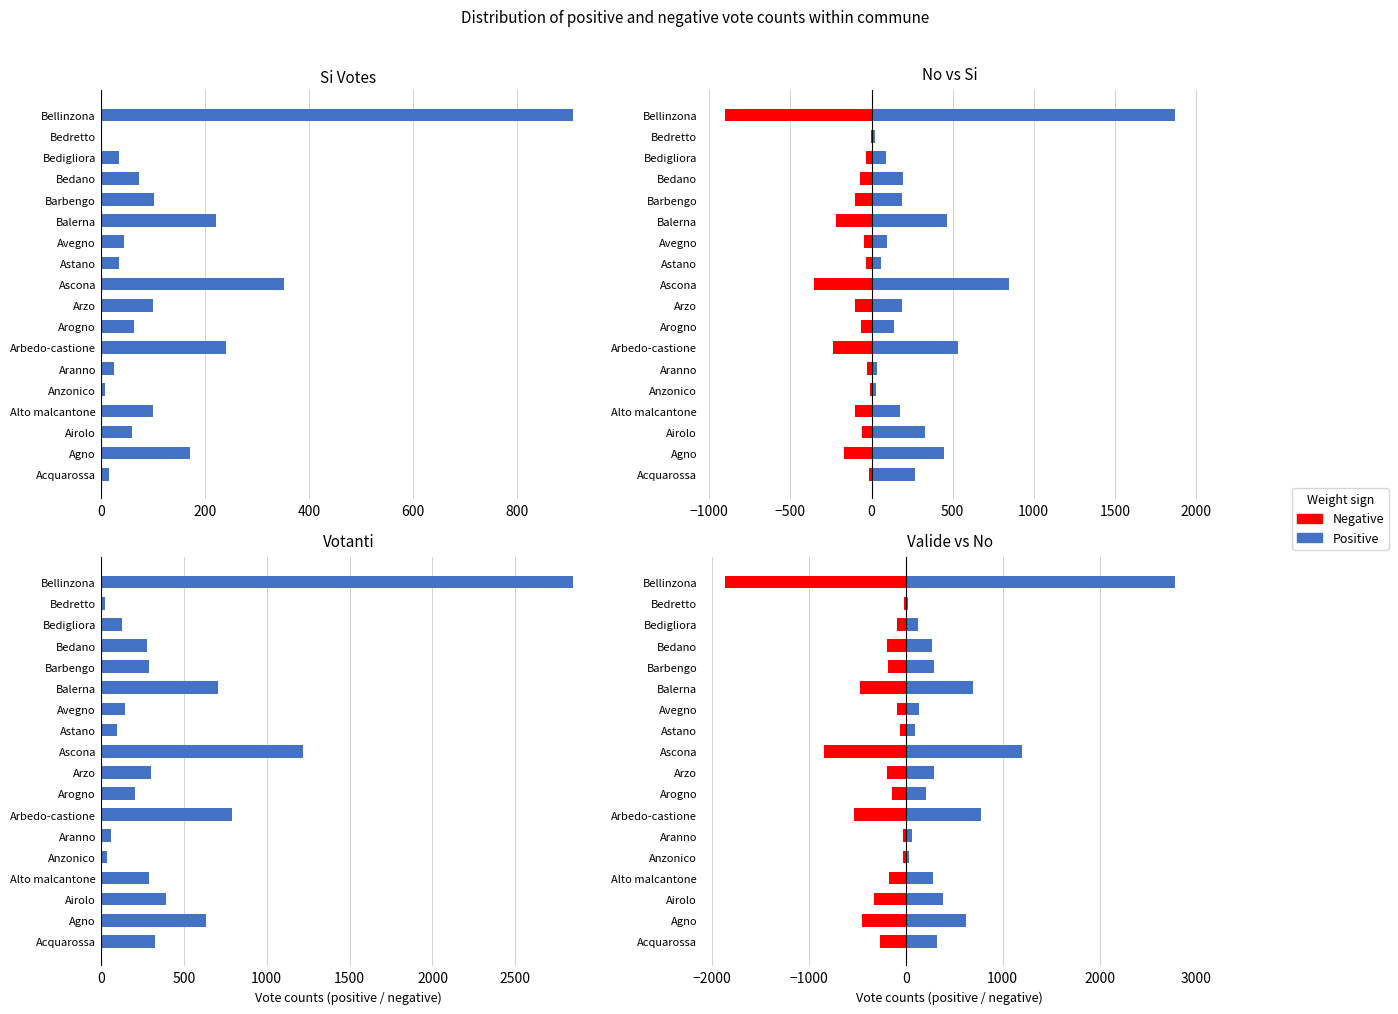

Which series has the largest total across all categories?

Positive